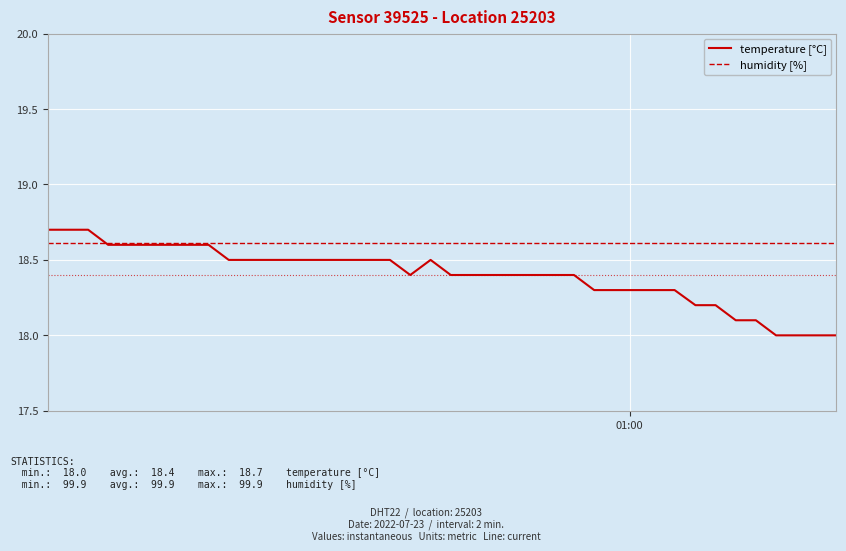

Which series has the largest range (max minus min)?

temperature [°C]